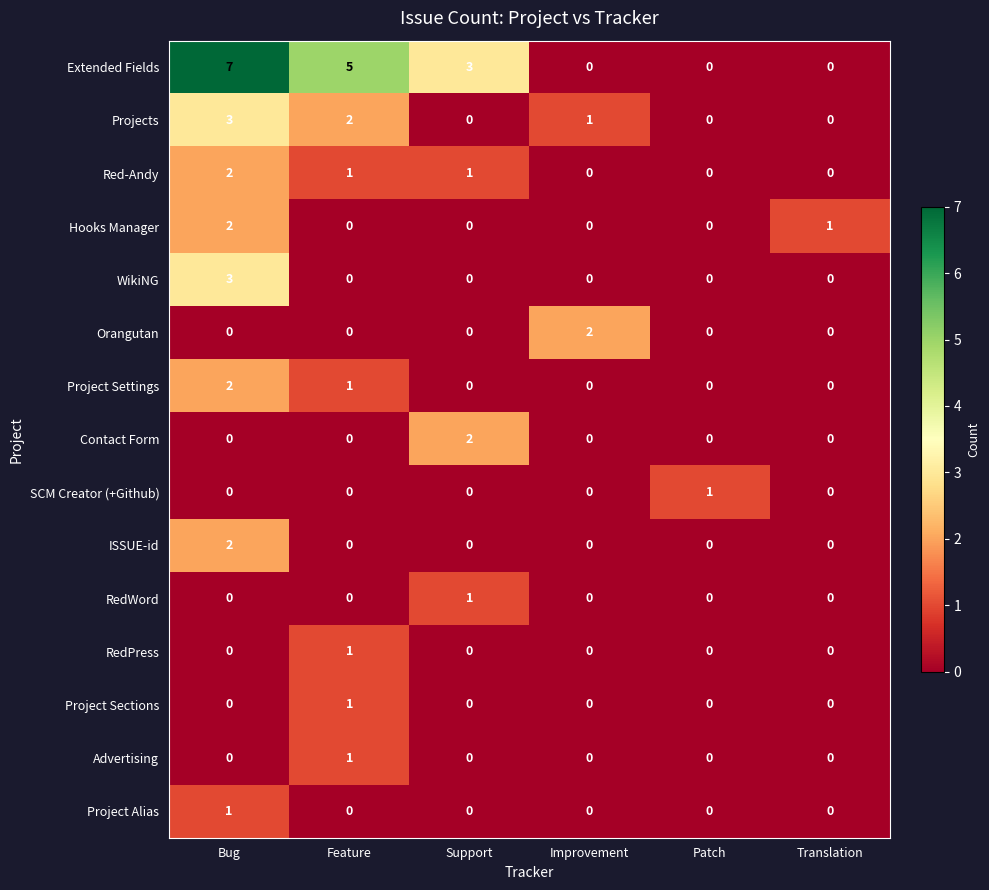

Count the ISSUE-id values in the range 0 to 1.

5